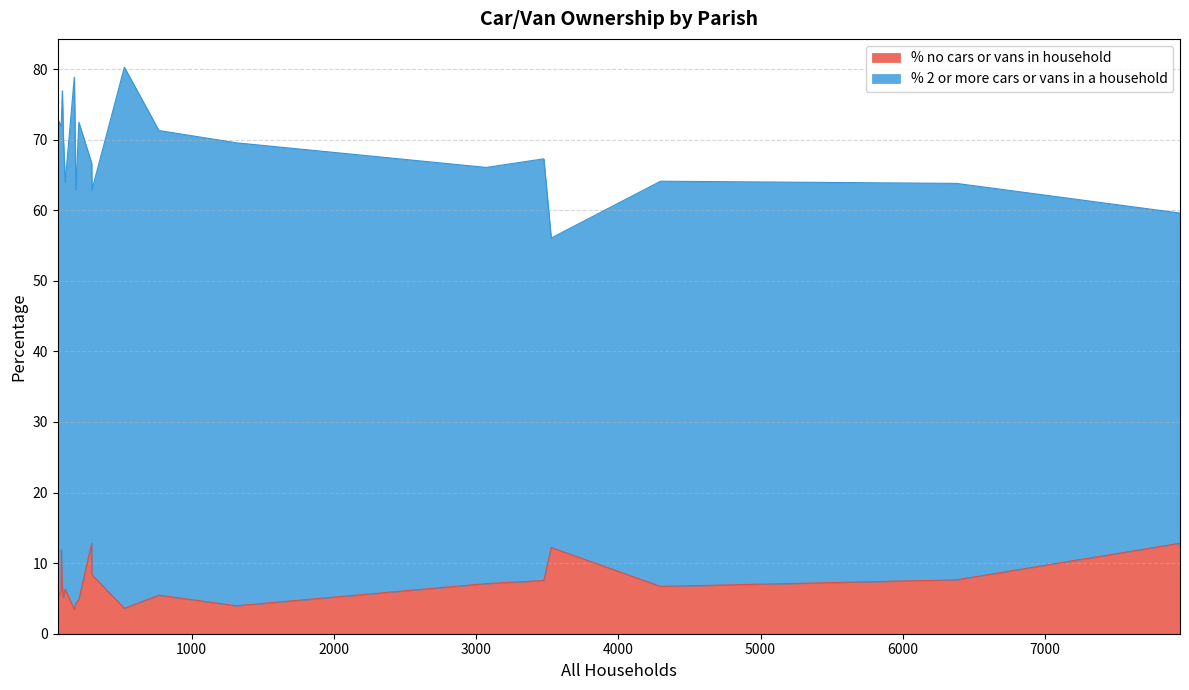

What is the lowest value of the % no cars or vans in household series?

3.4